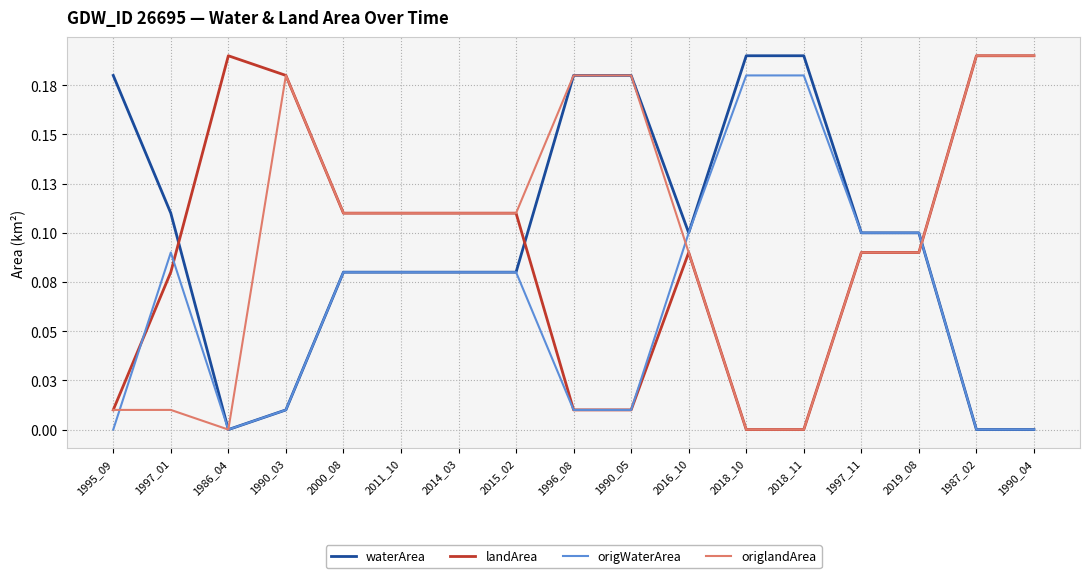

True or false: landArea has a value of 0.1 at 2018_11.

False